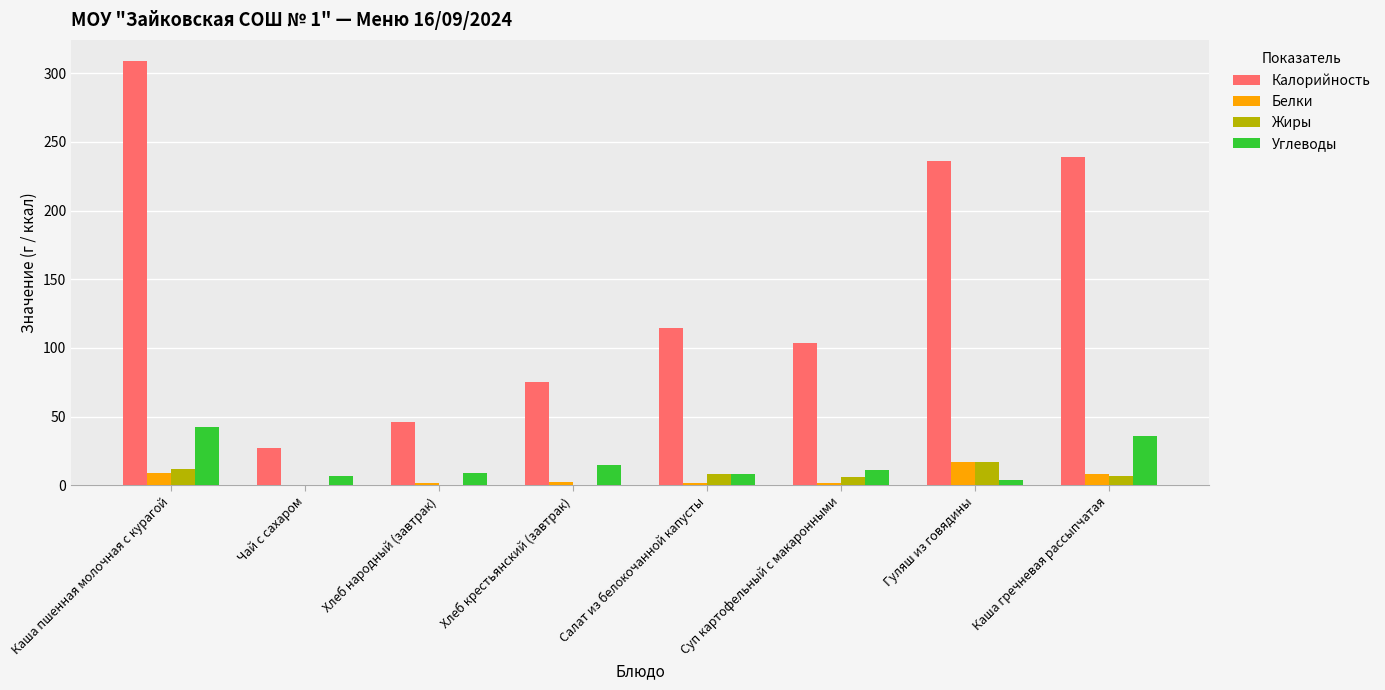

Count the number of categories in the chart.

8